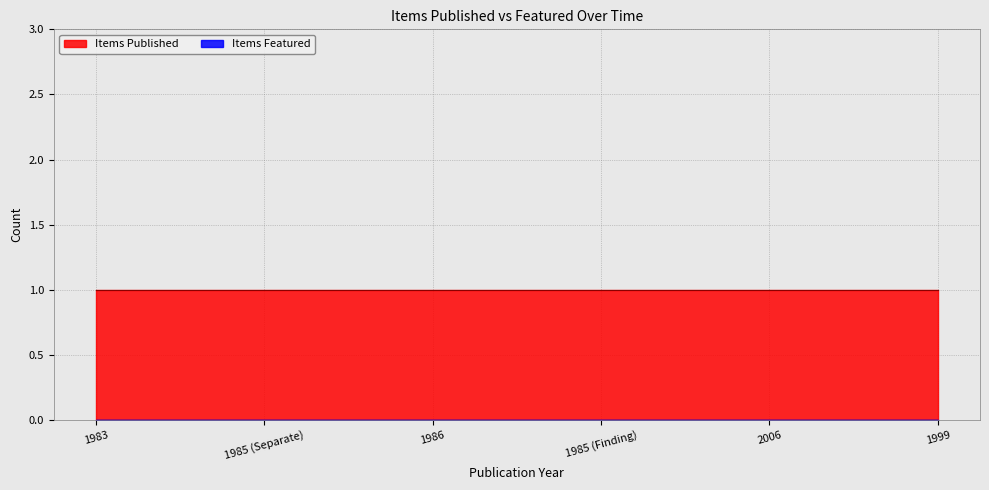

True or false: Items Featured and Items Published cross at least once.

False